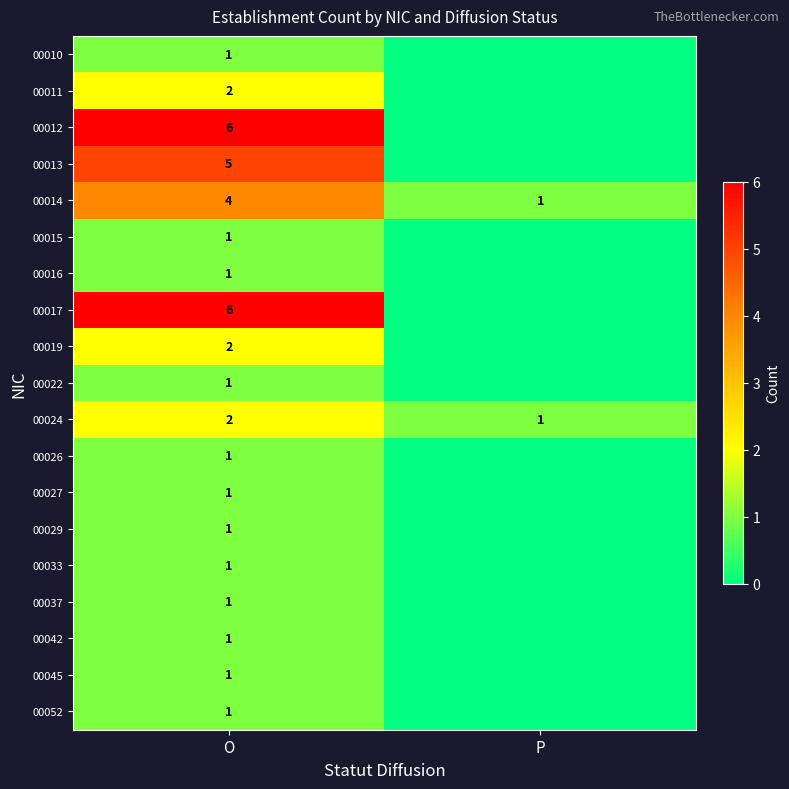

How many categories are shown in the chart?

2